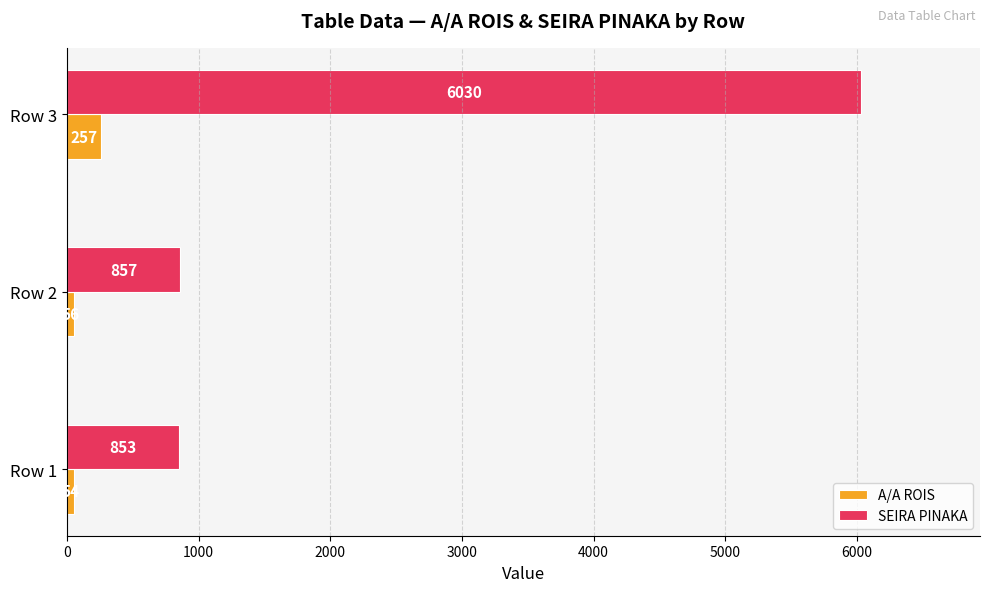

The SEIRA PINAKA series shows 6030 at Row 3. True or false?

True